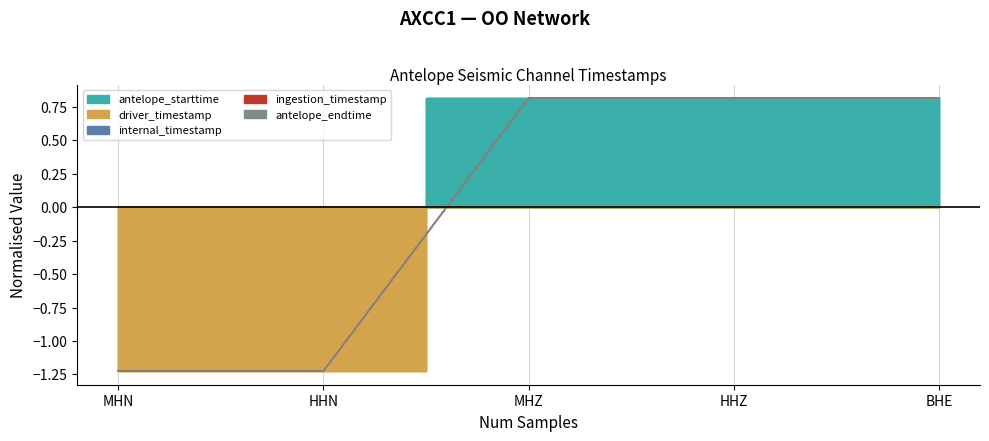

At which category is the sum across all series the highest?

BHE